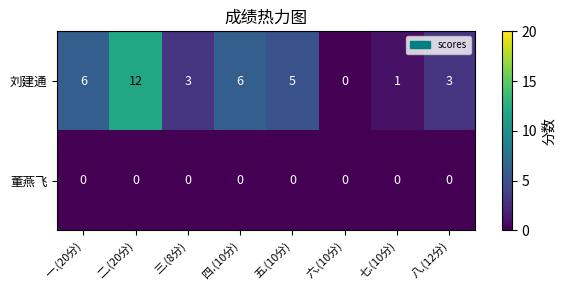

What is the difference between the highest and lowest values at 八.(12分)?

3